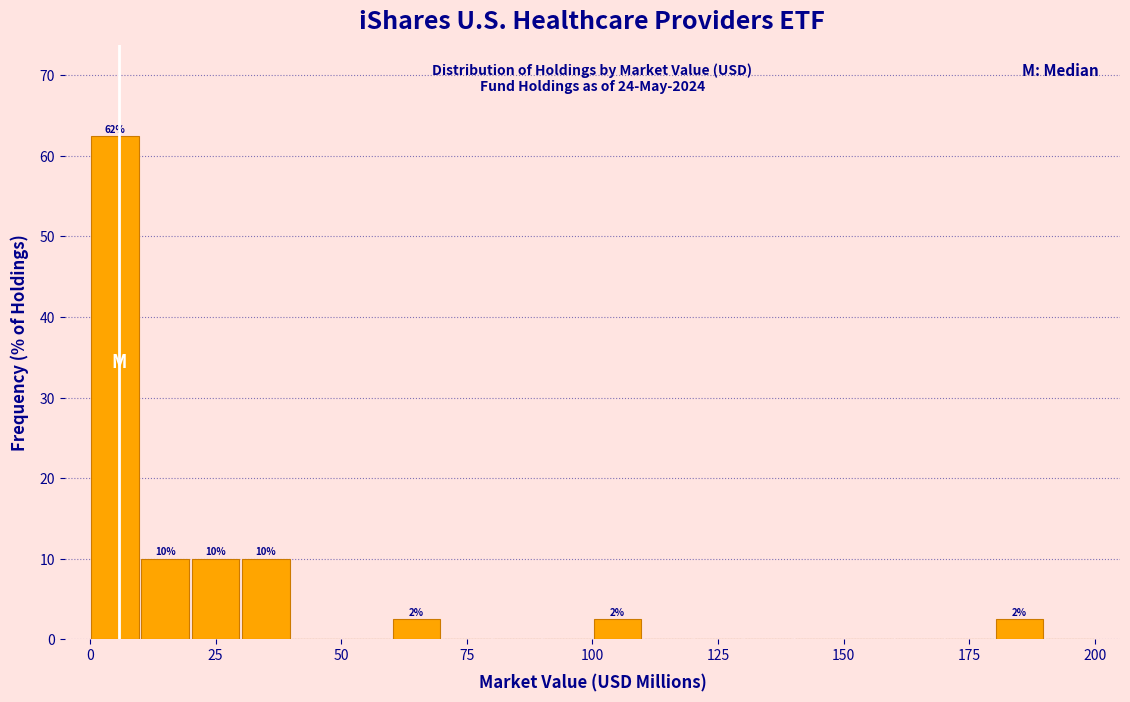

Read against the x-axis, roughly where is the centre of the tallest bar?

5